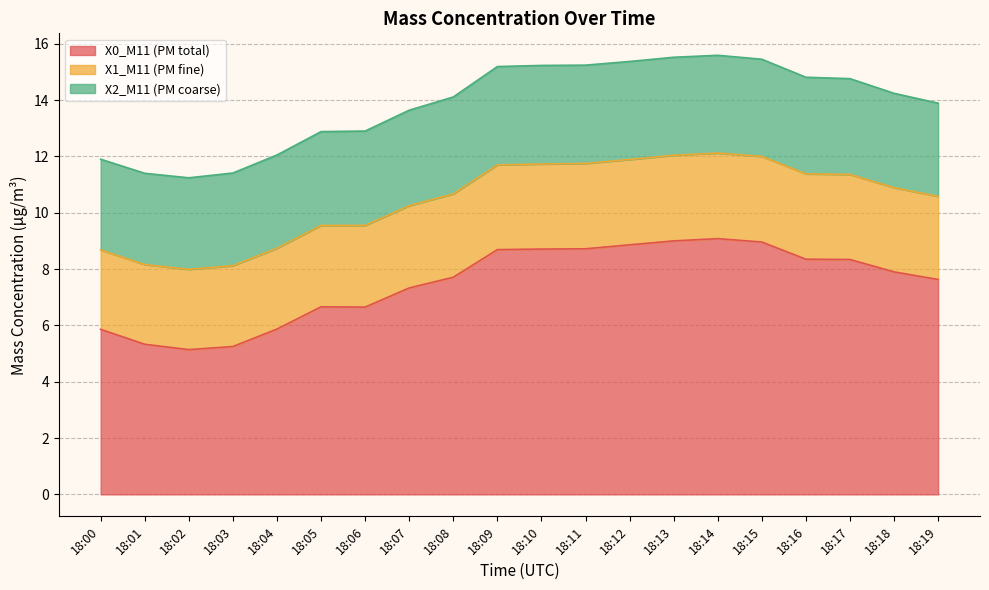

What is the sum of all X0_M11 (PM total) values?

150.0